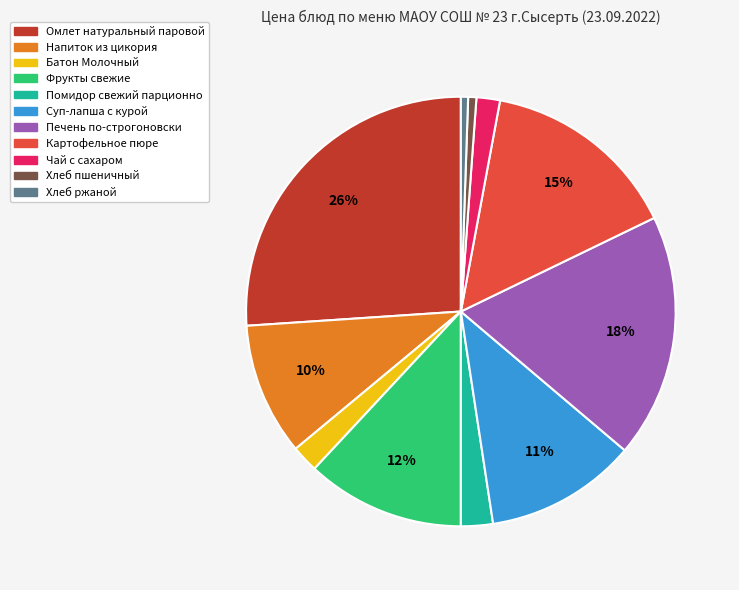

The Хлеб ржаной slice represents 11% of the pie. True or false?

False